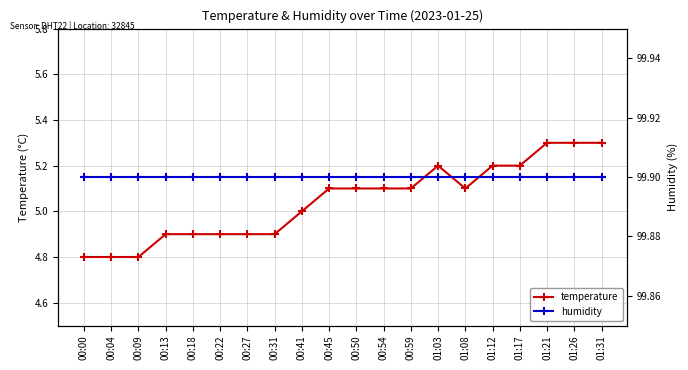

True or false: humidity has a value of 60.9 at 00:31.

False